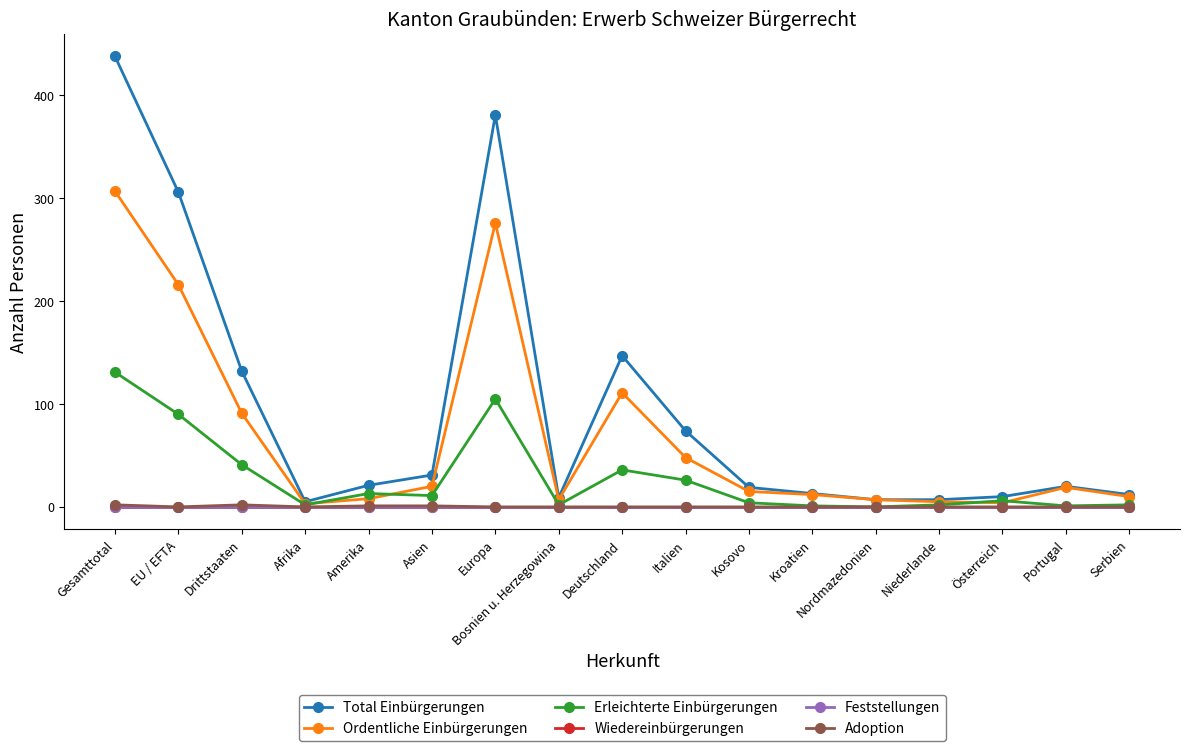

Does the chart have visible grid lines?

No